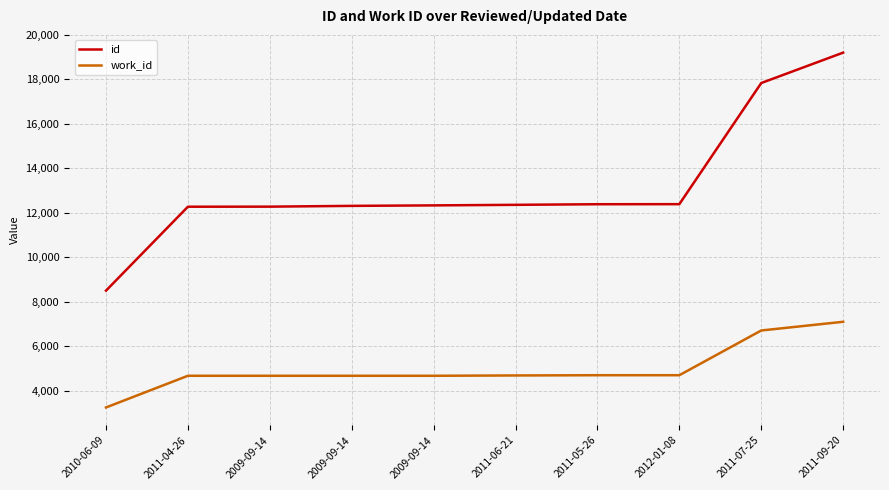

Which series has the largest range (max minus min)?

id